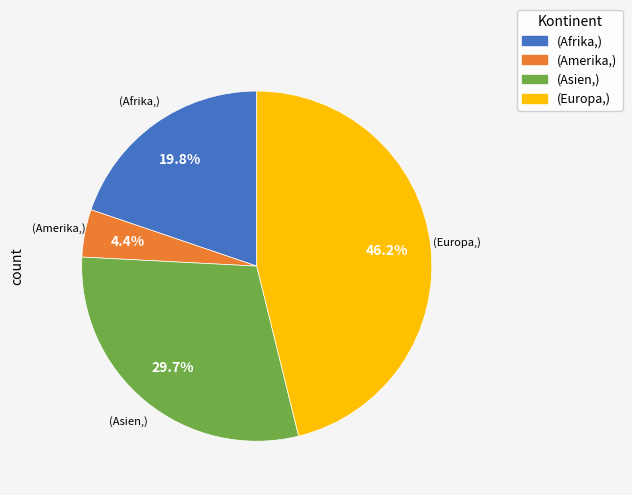

How many slices are in this pie chart?

4